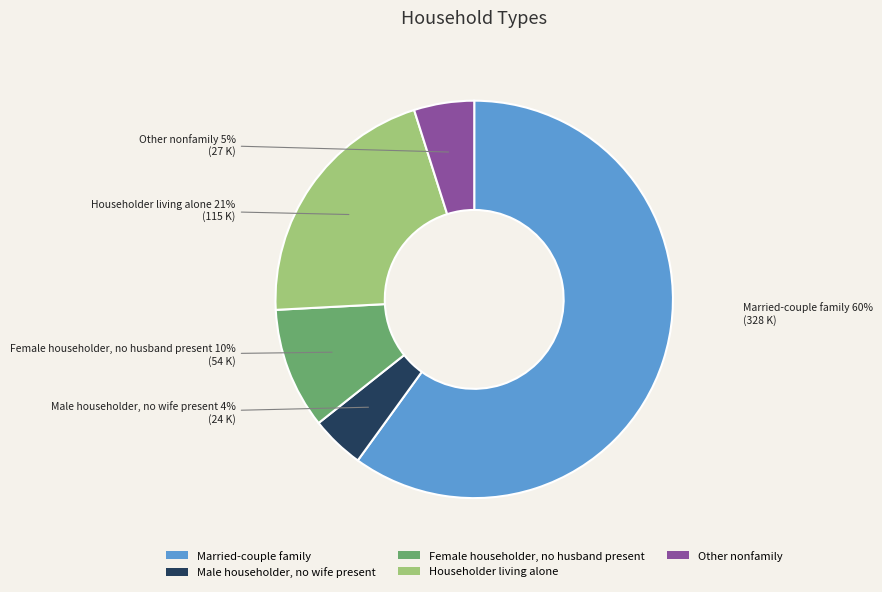

What is the majority slice?

Married-couple family